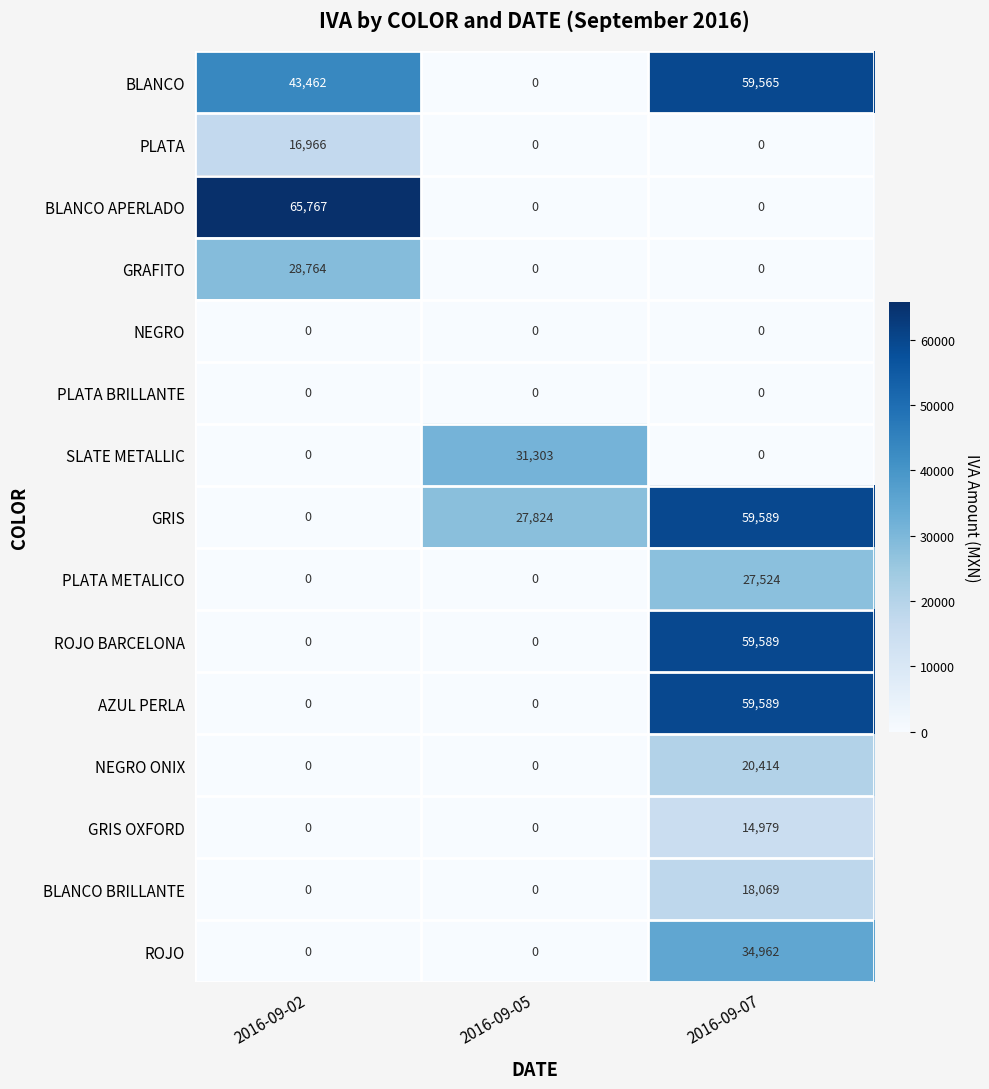

How many distinct data groups are displayed?

15